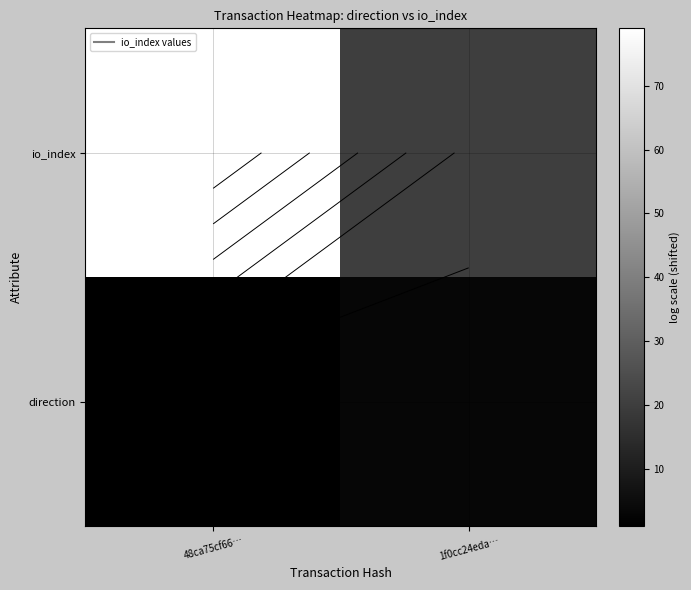

List the labels in order of io_index value, smallest first.

1f0cc24eda…, 48ca75cf66…